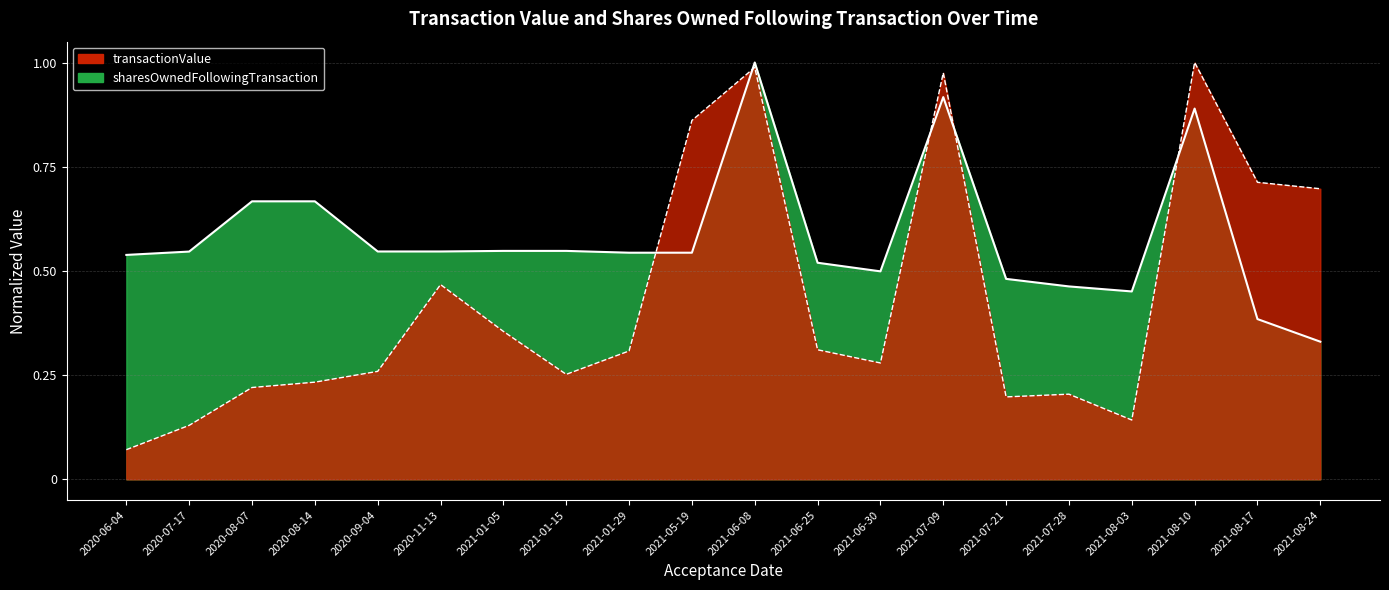

At how many categories does at least one series exceed 0?

20